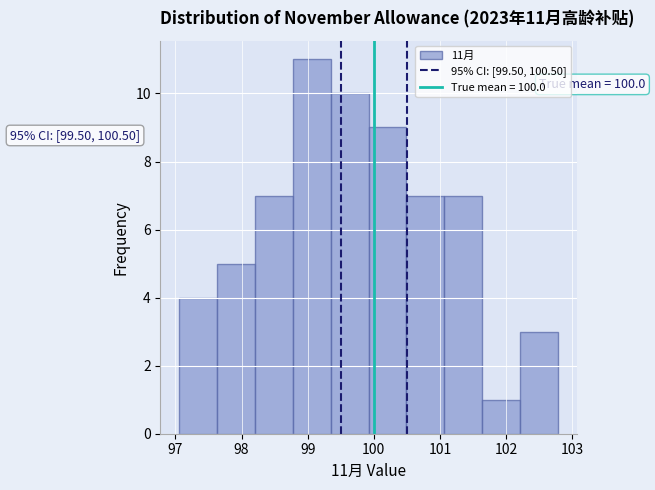

Over which range of the x-axis is the bar tallest?

98.8 to 99.3